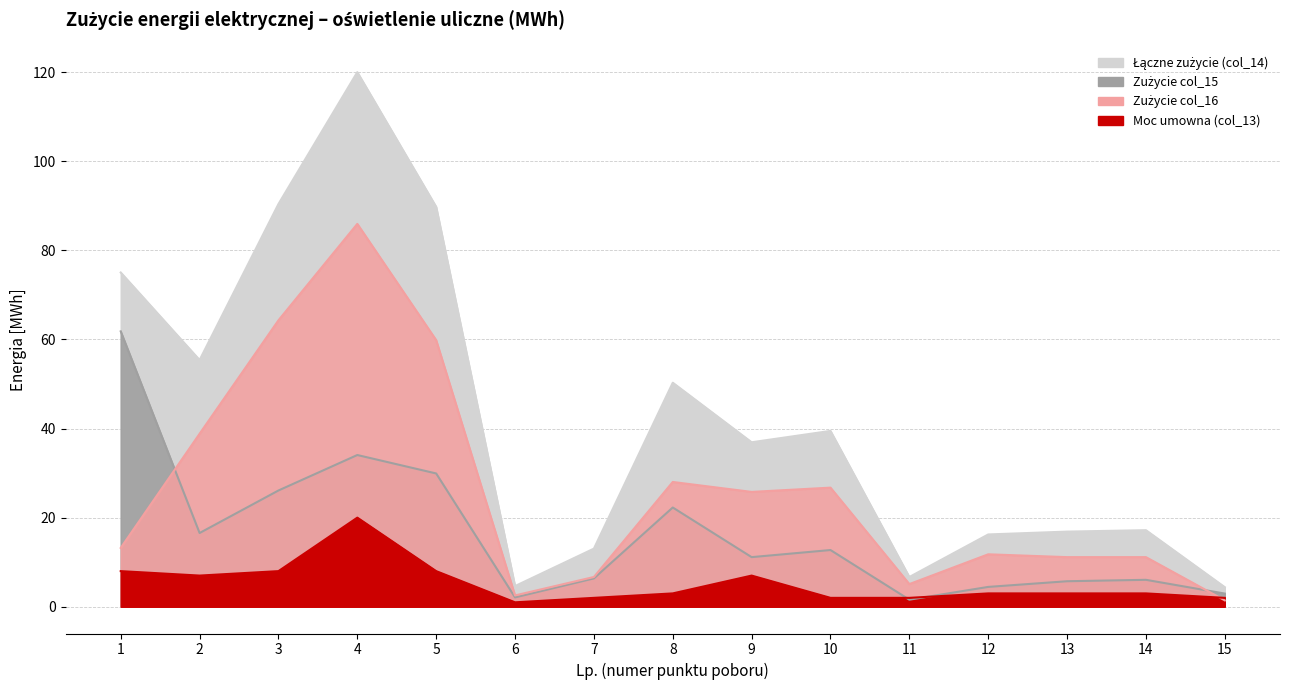

Reading right to left, transcribe all the data shown in this chart.

Łączne zużycie (col_14): 4.4	17.2	16.9	16.2	6.7	39.5	36.9	50.3	13.1	4.6	89.8	120.0	90.4	55.4	75.0
Zużycie col_15: 3.0	6.0	5.7	4.5	1.6	12.7	11.1	22.3	6.4	2.1	29.9	34.1	26.1	16.6	61.8
Zużycie col_16: 1.4	11.1	11.1	11.8	5.1	26.7	25.8	28.0	6.7	2.5	59.8	85.9	64.3	38.8	13.2
Moc umowna (col_13): 2.0	3.0	3.0	3.0	2.0	2.0	7.0	3.0	2.0	1.0	8.0	20.0	8.0	7.0	8.0